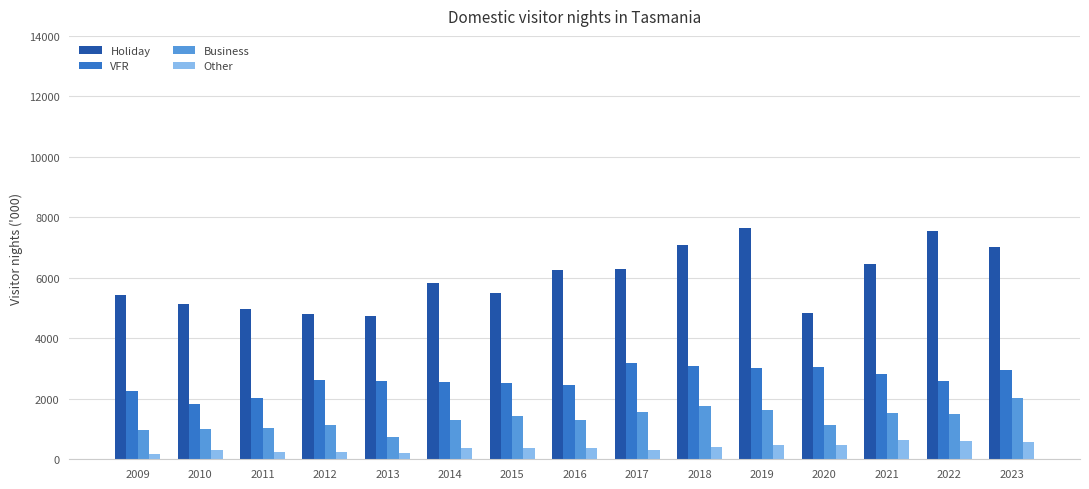

What is the maximum value shown in the chart?

7639